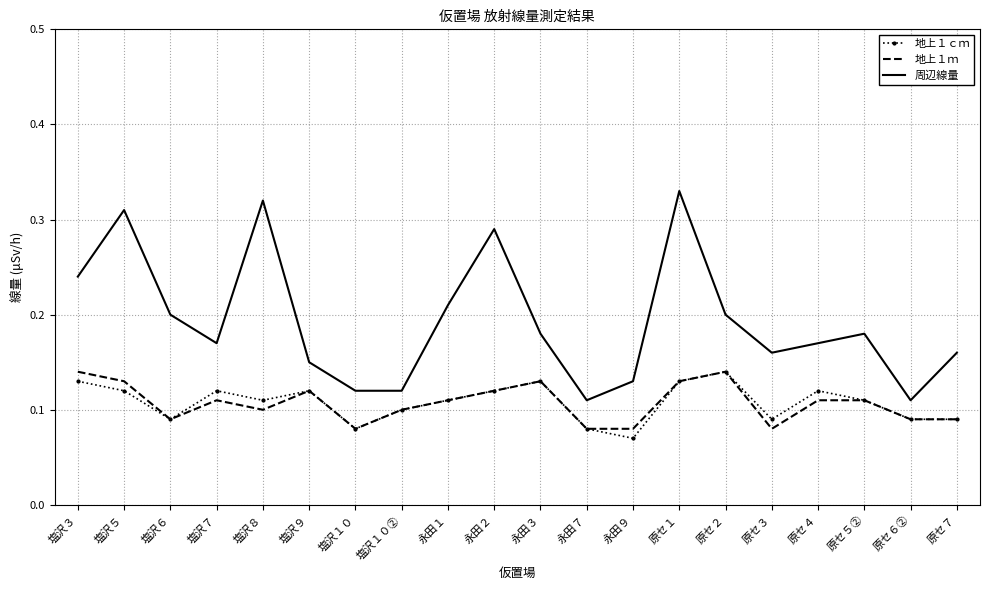

Which series has the largest total across all categories?

周辺線量